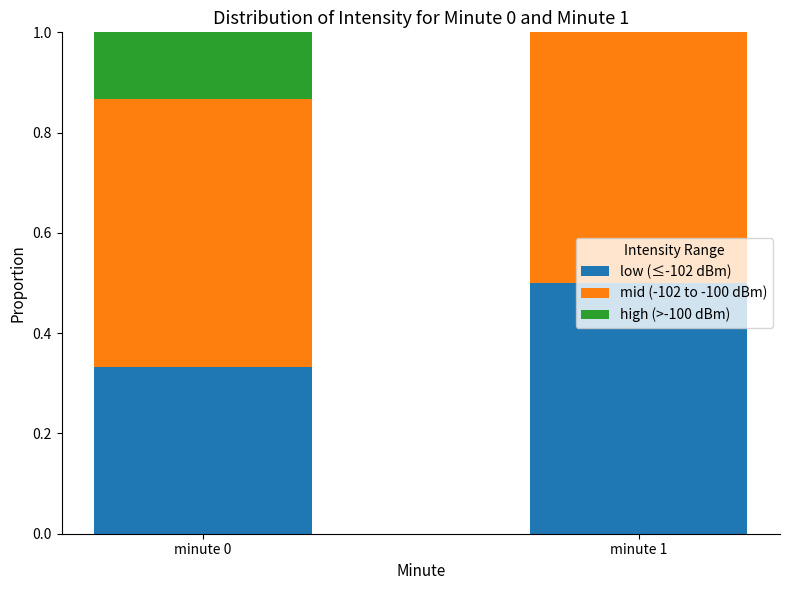

Is it true that low (≤-102 dBm) equals 0.7 at minute 1?

False